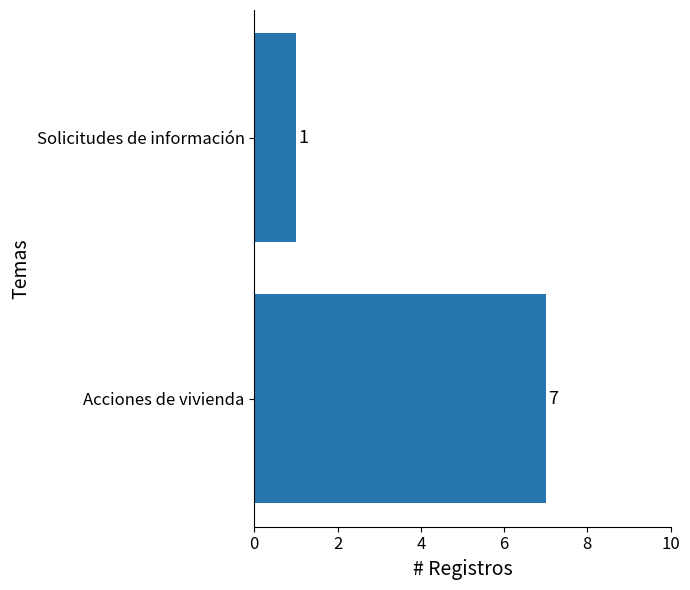

Reading bottom to top, what are all the values shown in this chart?

7	1